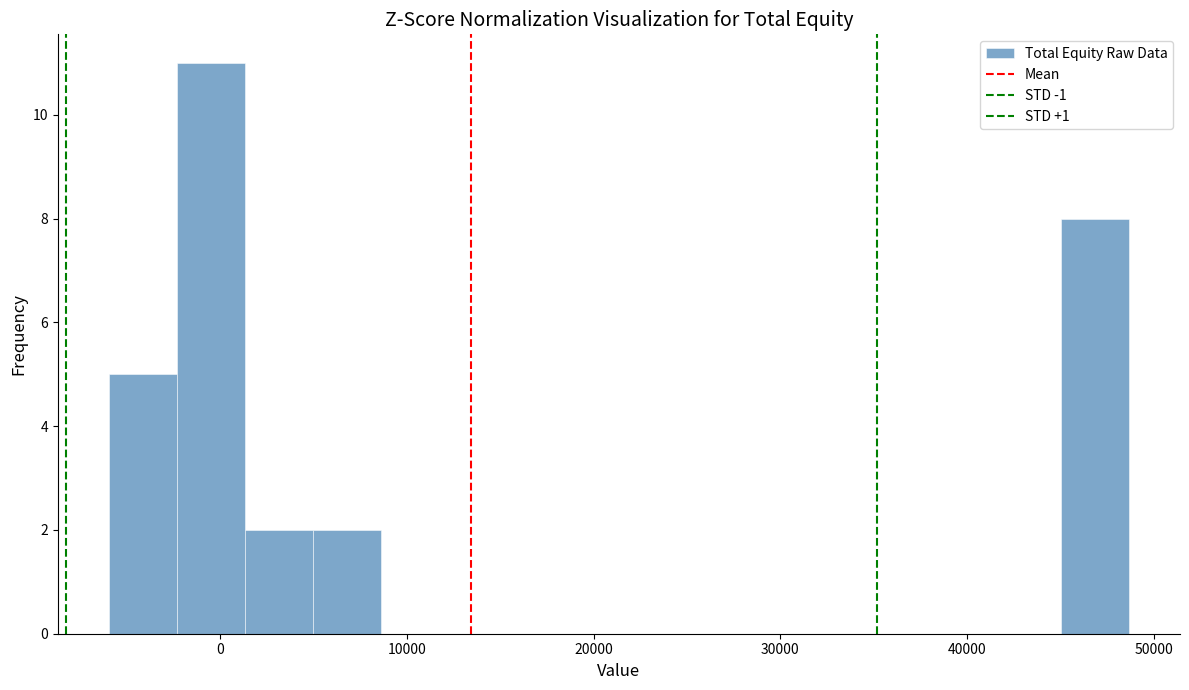

Around what value on the x-axis is the tallest bar? Give the approximate position of its centre, as read against the axis.

0